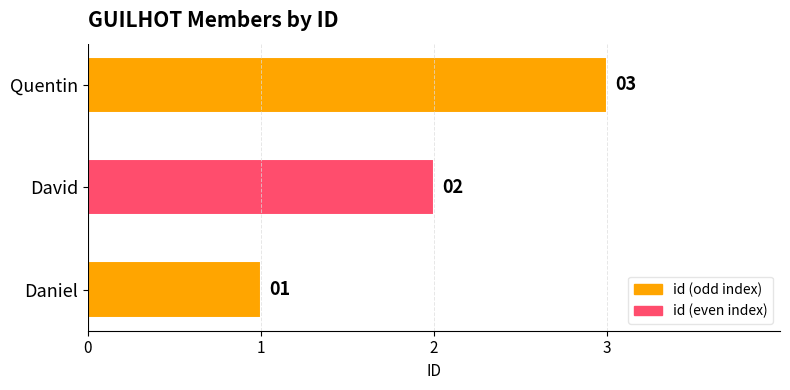

List the labels in order of value, smallest first.

Daniel, David, Quentin